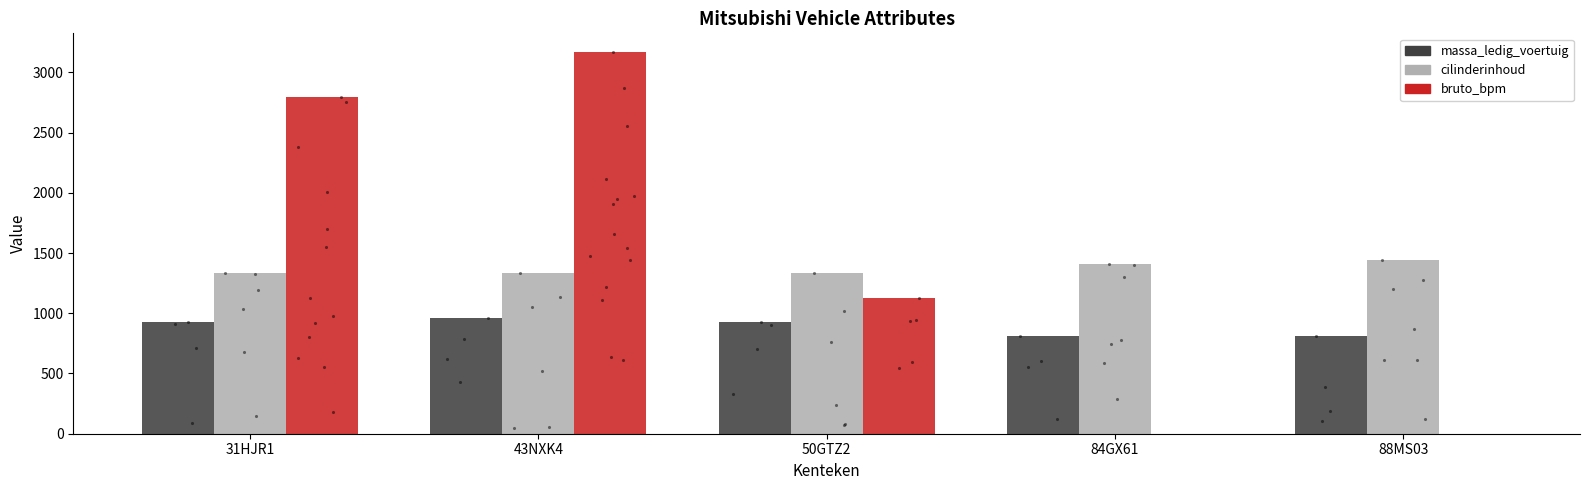

At how many categories does at least one series exceed 1926?

2